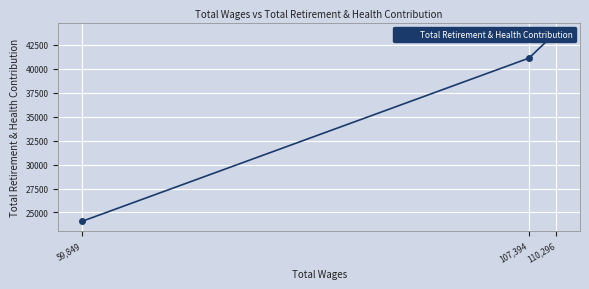

Which category has the highest value across all series?

110,296